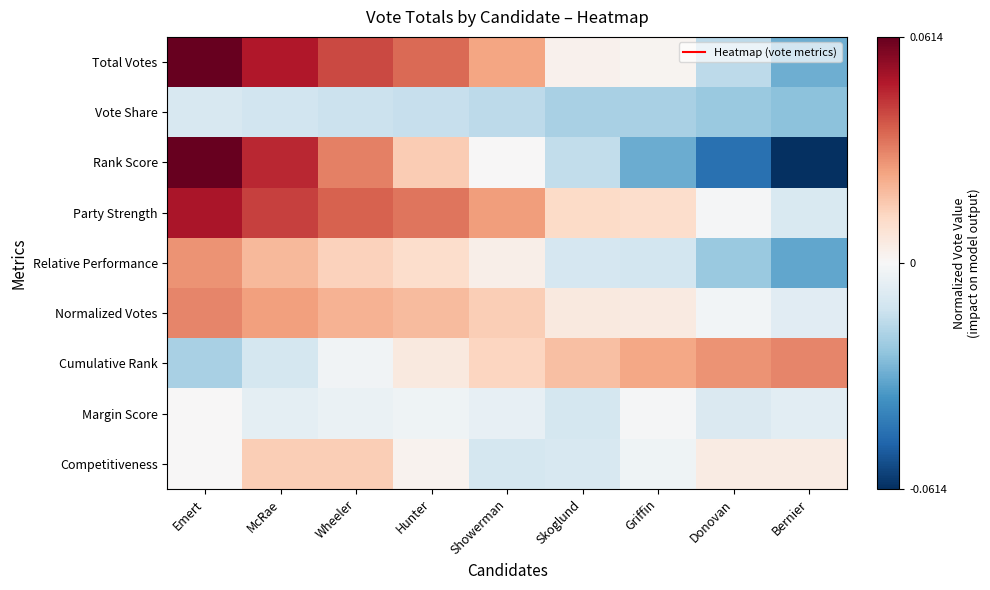

At which category does the chart reach its peak across all series?

Emert